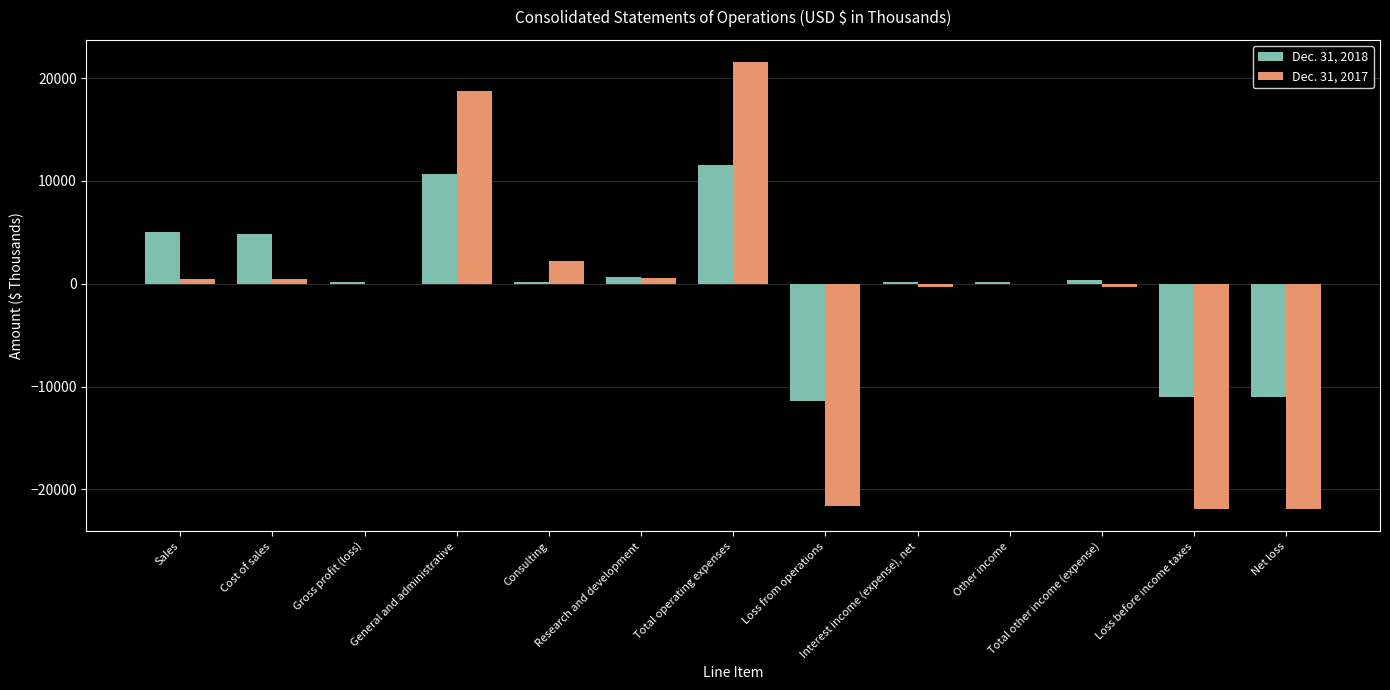

At which category is the sum across all series the highest?

Total operating expenses